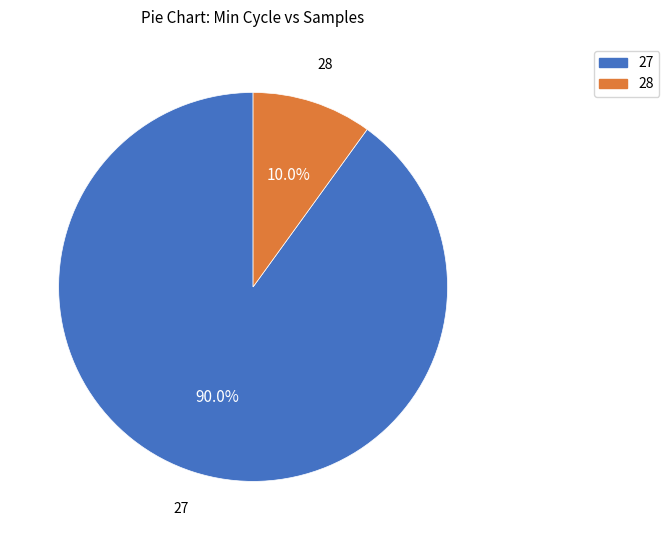

Is there any slice that represents more than half of the pie?

Yes